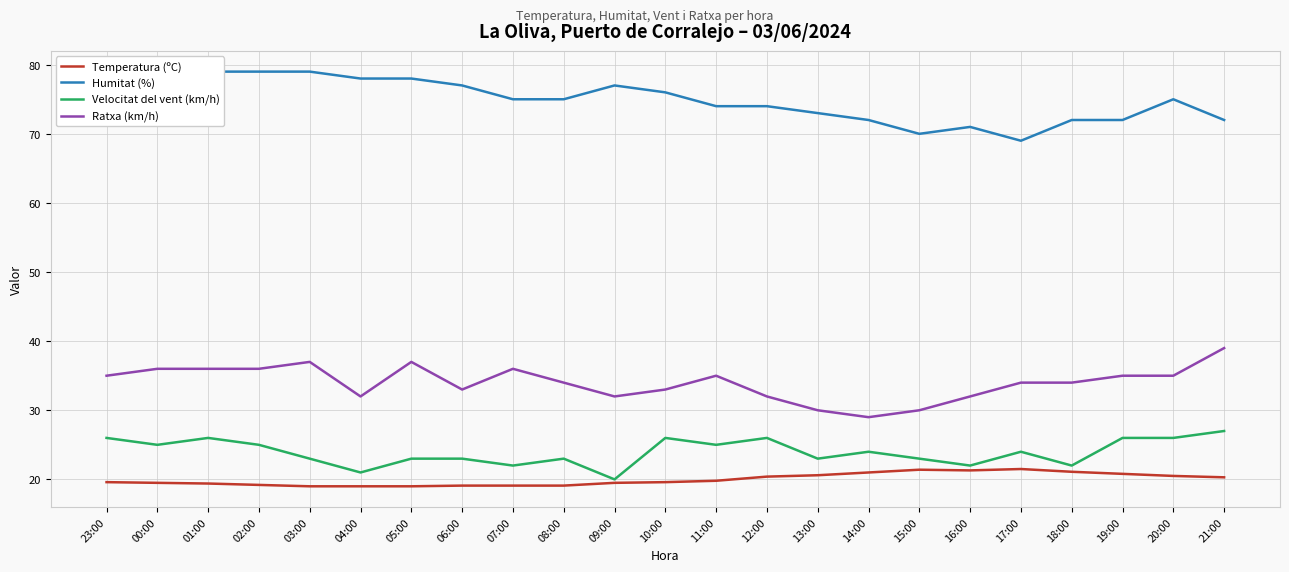

What is the average value of the Ratxa (km/h) series?

34.0